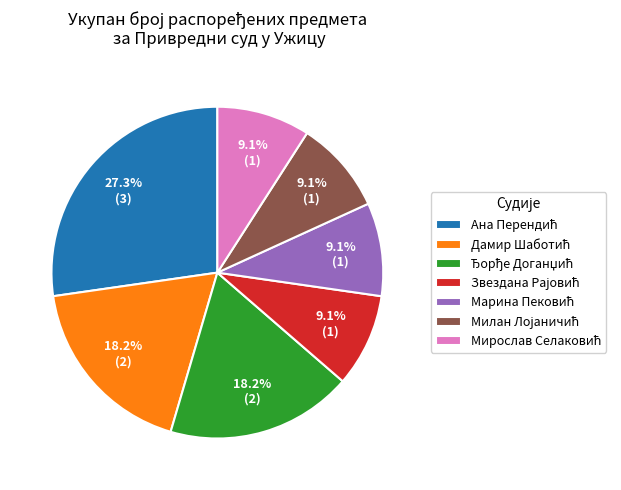

Does any single category account for the majority?

No